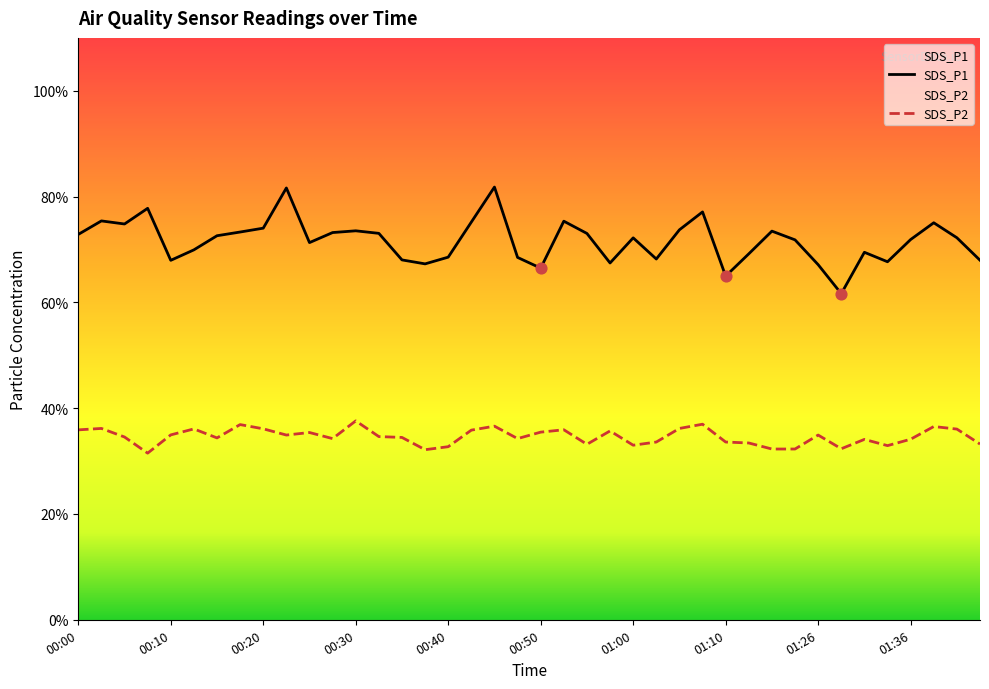

Is the value of SDS_P2 at 00:07 greater than the value of SDS_P1 at 00:55?

No